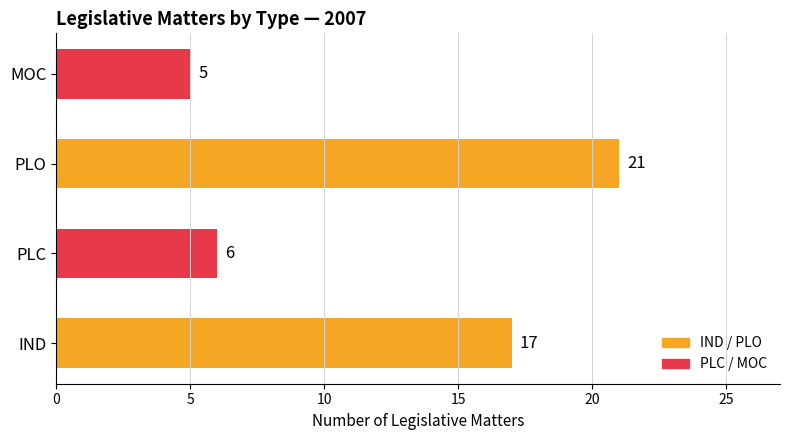

Are the bars horizontal?

Yes